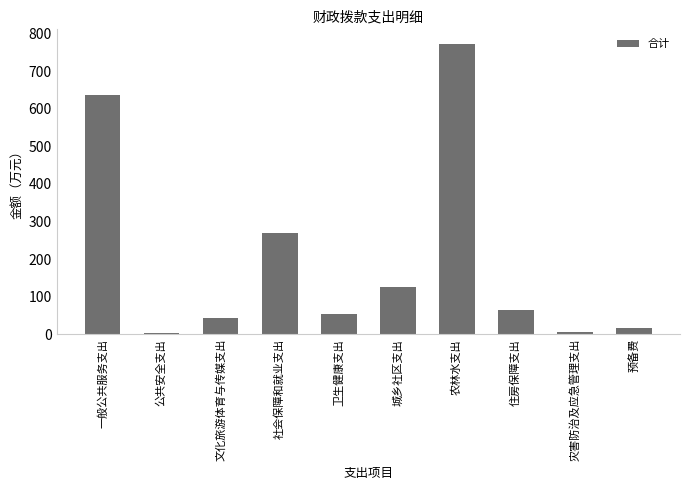

What is the ratio of the value at 预备费 to the value at 灾害防治及应急管理支出?

3.5